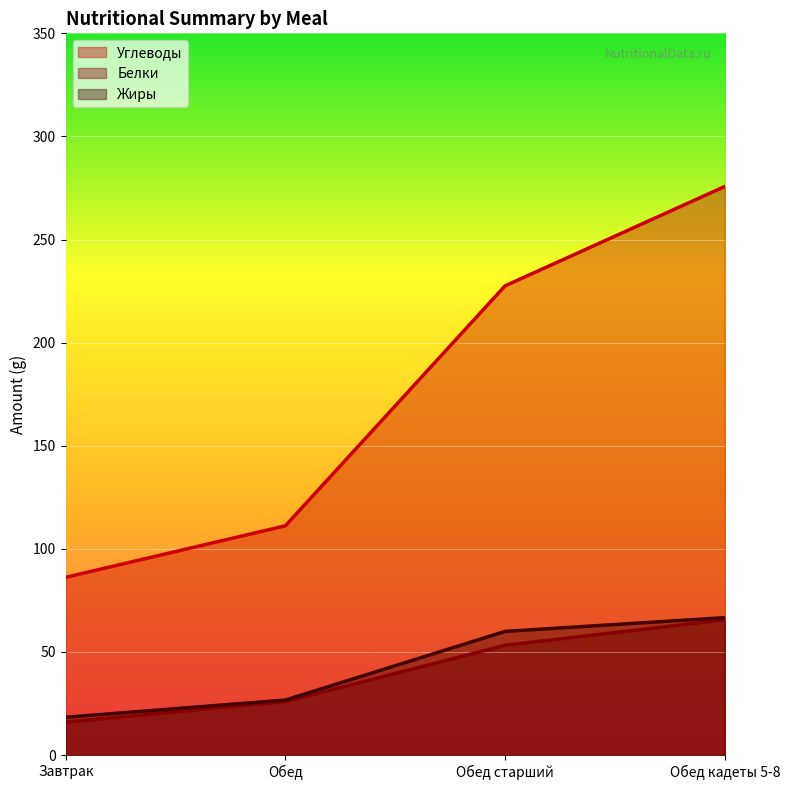

How many lines are shown in the chart?

3